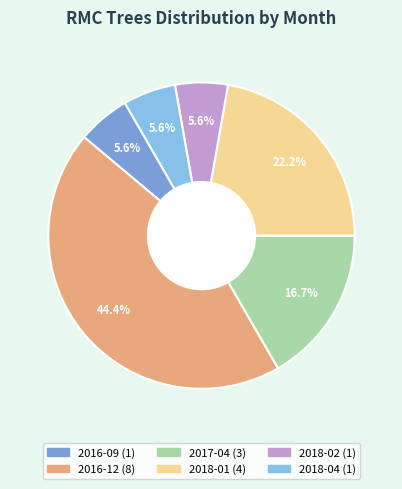

Count the number of slices in the pie.

6